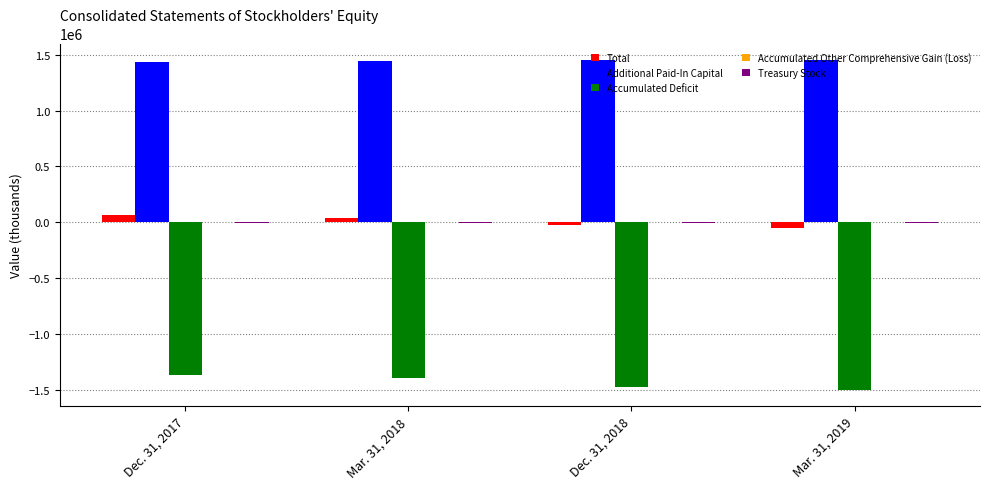

What is the sum of the Additional Paid-In Capital values at Mar. 31, 2019 and Dec. 31, 2018?

2899319